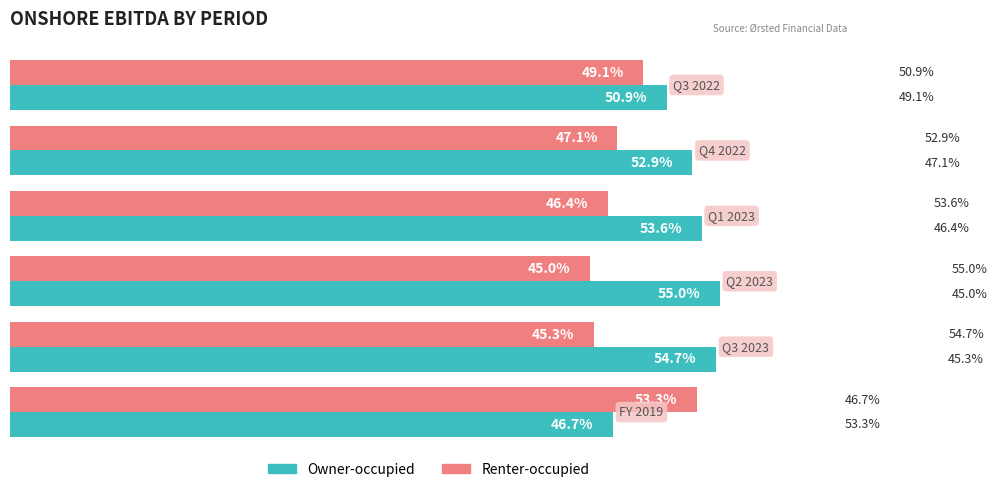

List the series in order of their overall mean, lowest first.

Renter-occupied, Owner-occupied